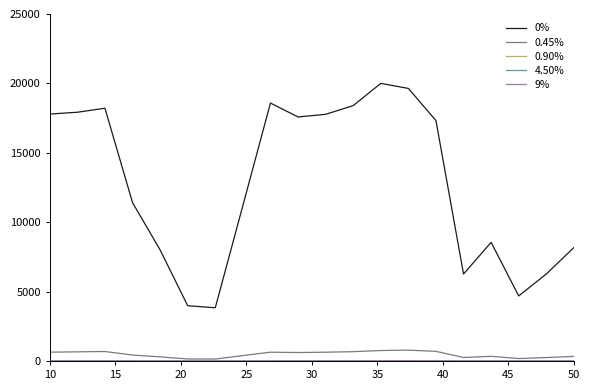

What is the greatest value displayed?

20000.0